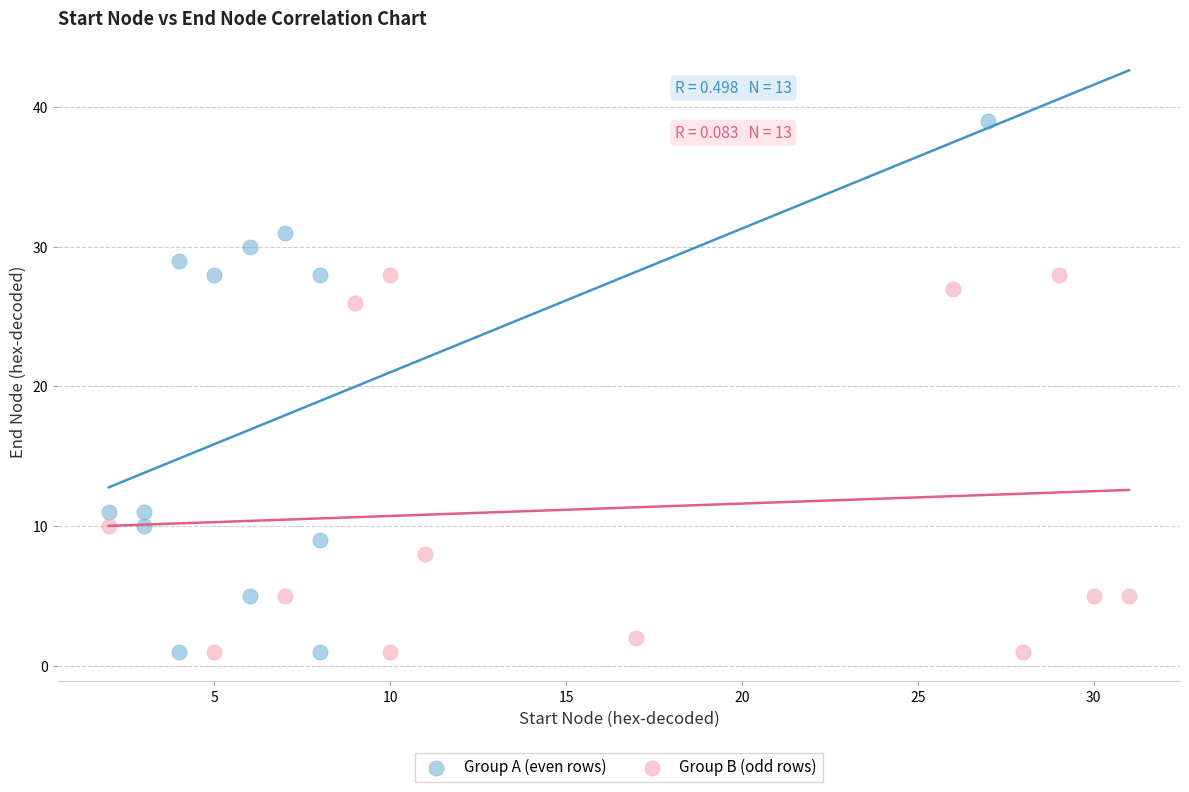

Which series has the largest Y range (max minus min)?

Group A (even rows)